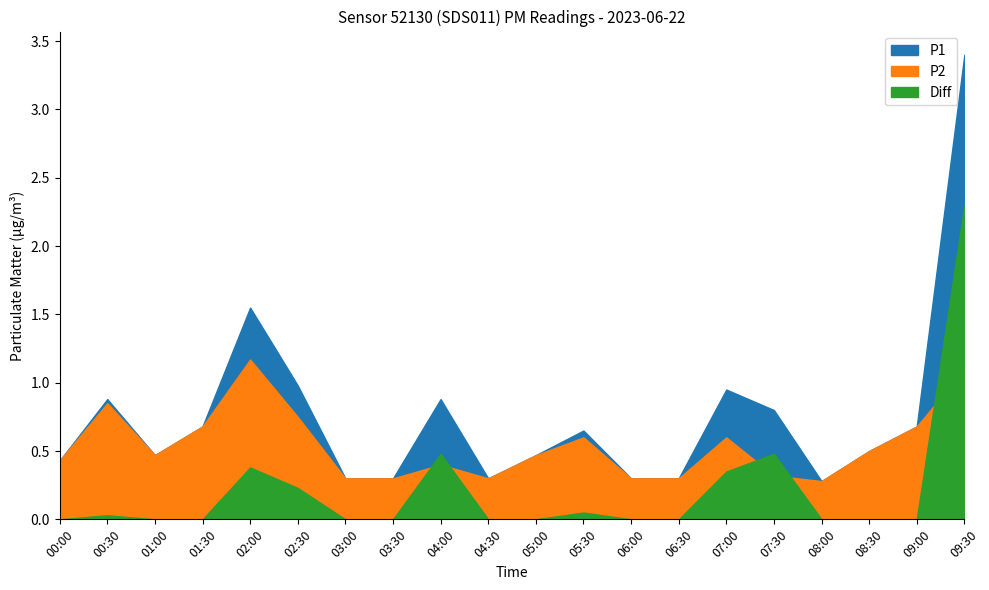

What is the sum of the Diff values at 03:00 and 07:30?

0.5